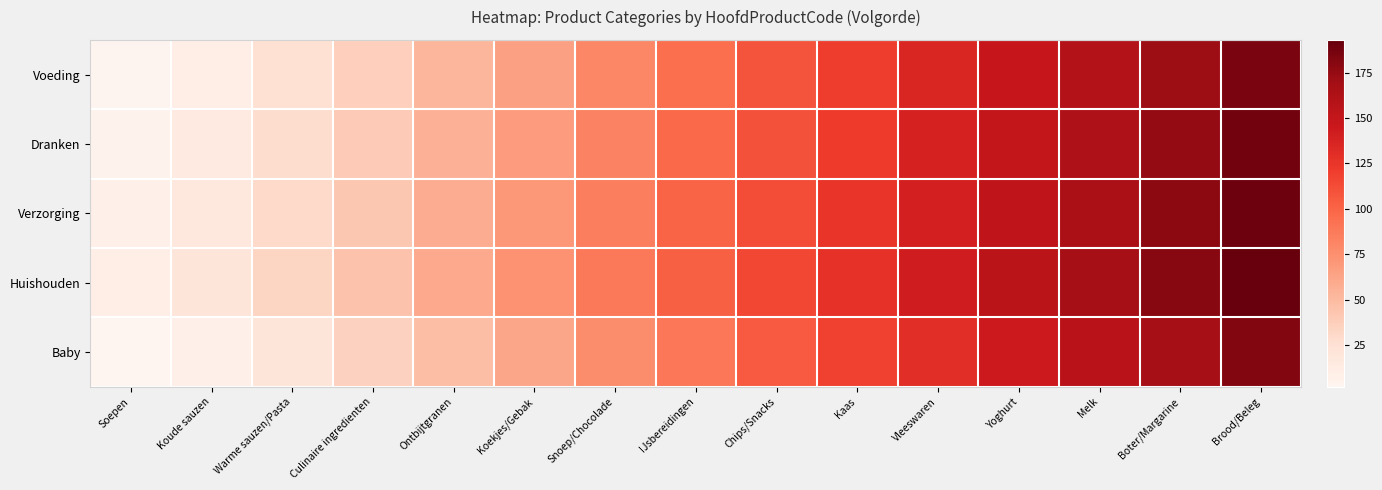

Count the number of data series in this chart.

5